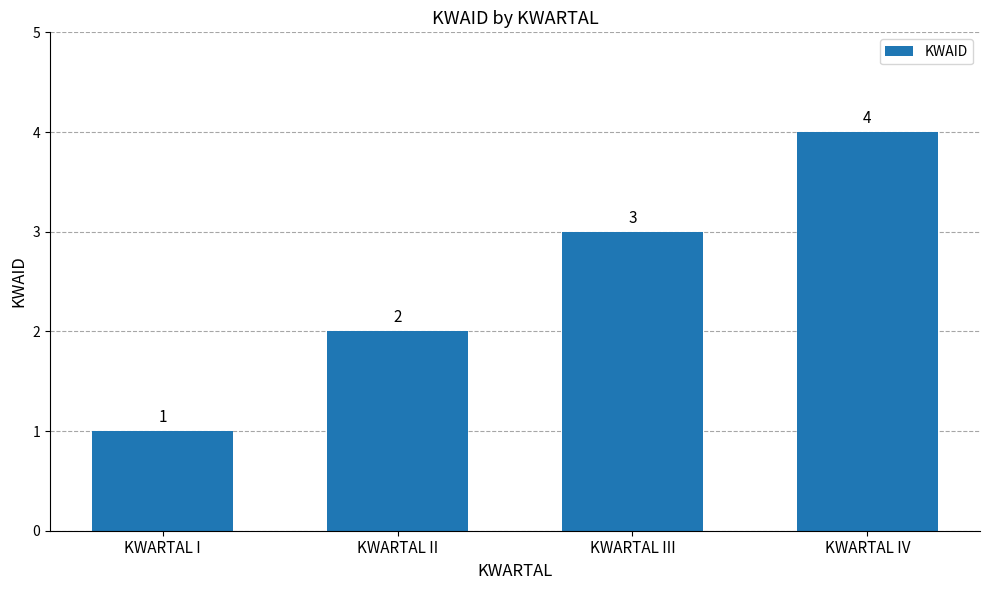

What is the change in value from KWARTAL III to KWARTAL IV?

+1